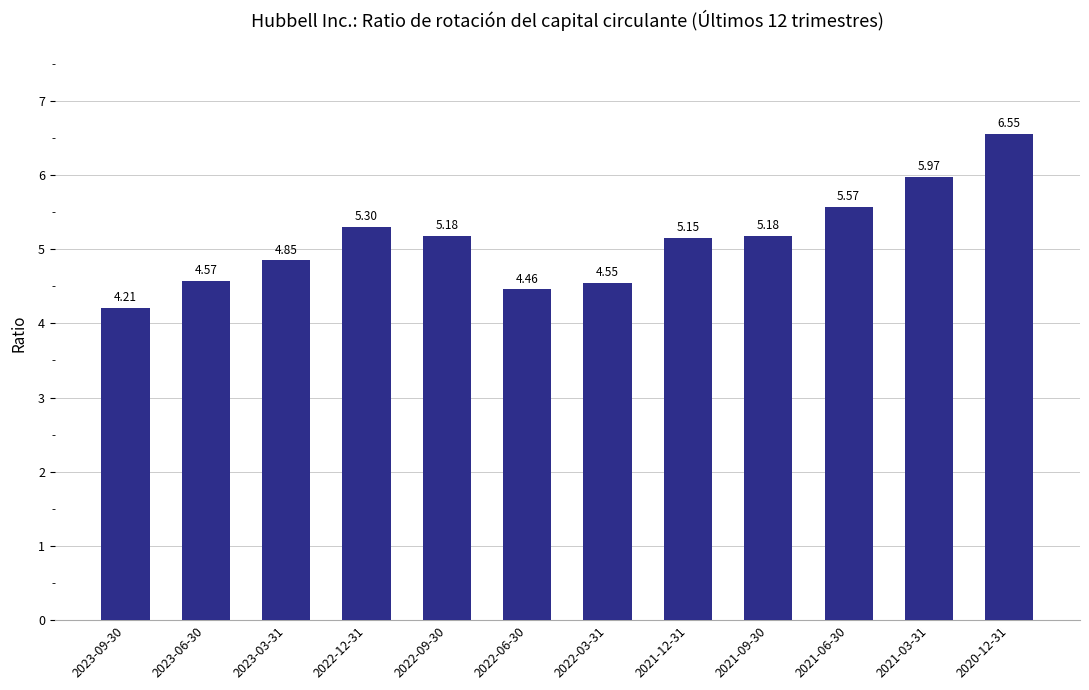

Between 2021-03-31 and 2022-06-30, which is larger?

2021-03-31